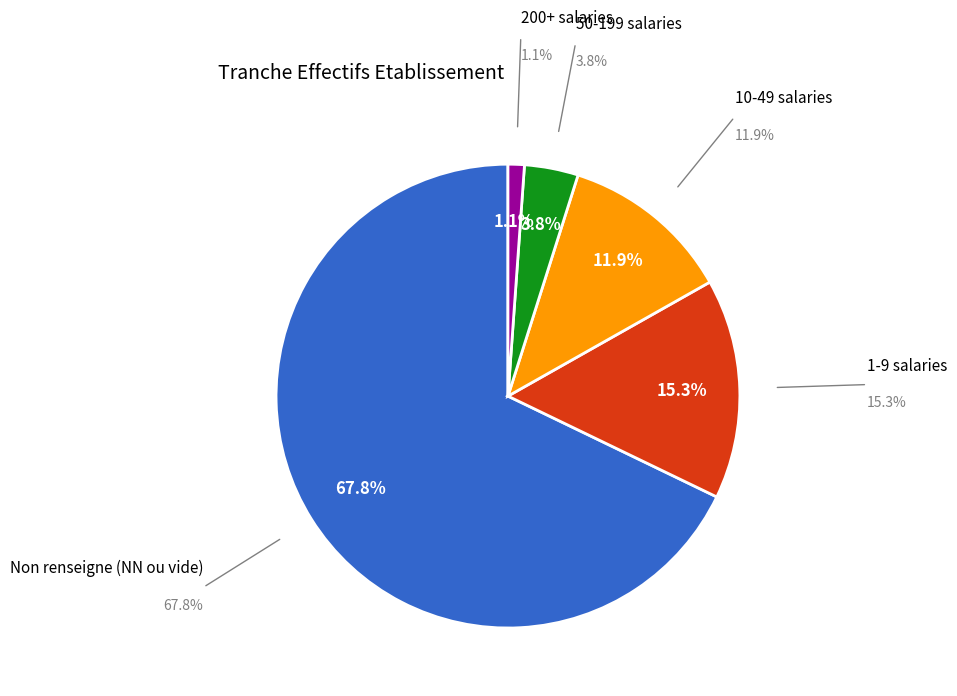

To the nearest percent, what is the difference between the largest and smallest slice percentages?

67%